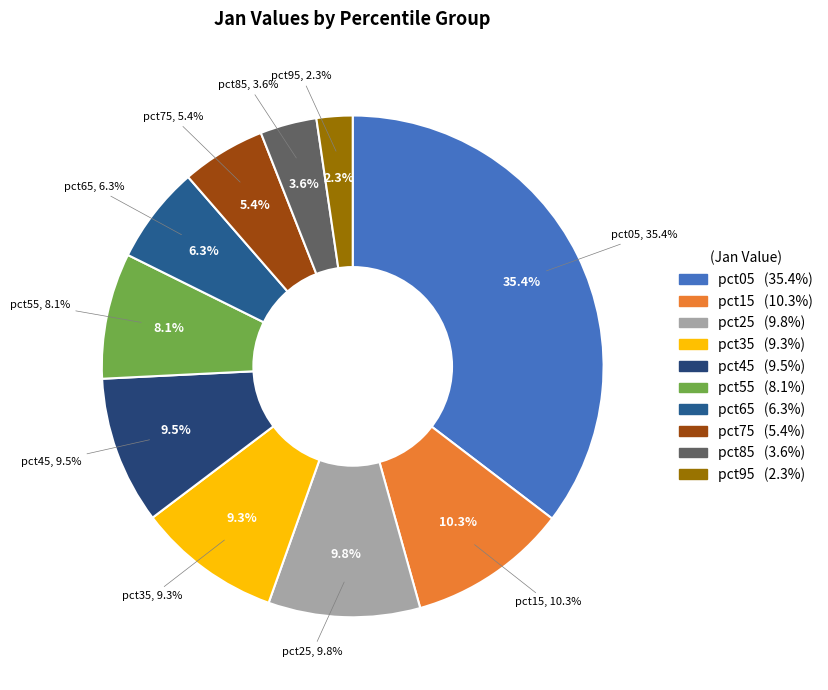

Which category has the smallest portion of the pie?

pct95